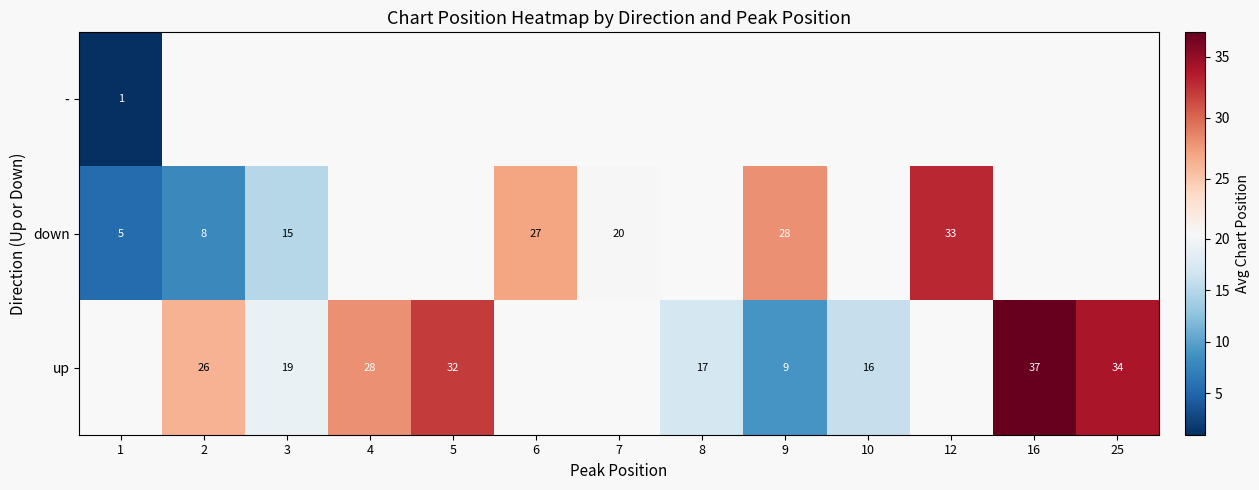

Is it true that - equals 0 at 1?

False